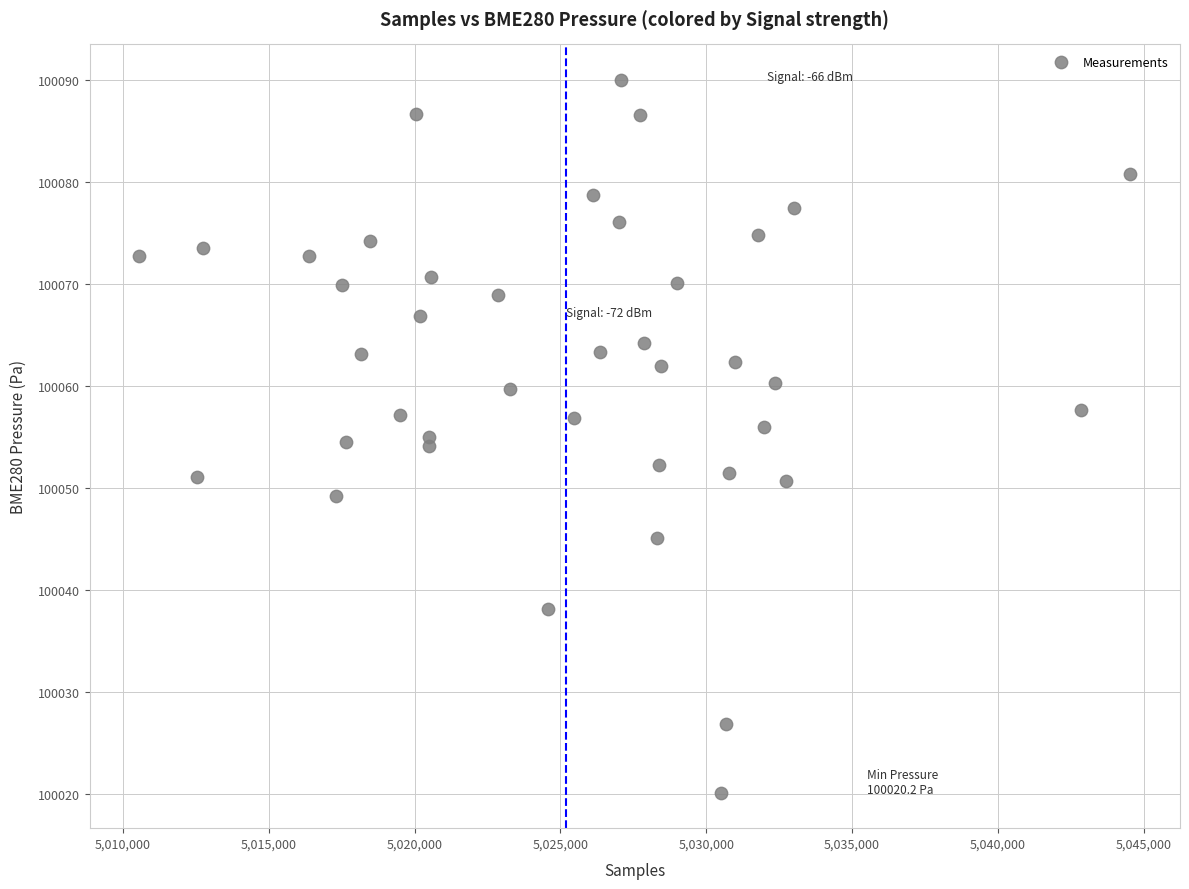

What is the range of Y values (max minus min)?

69.8